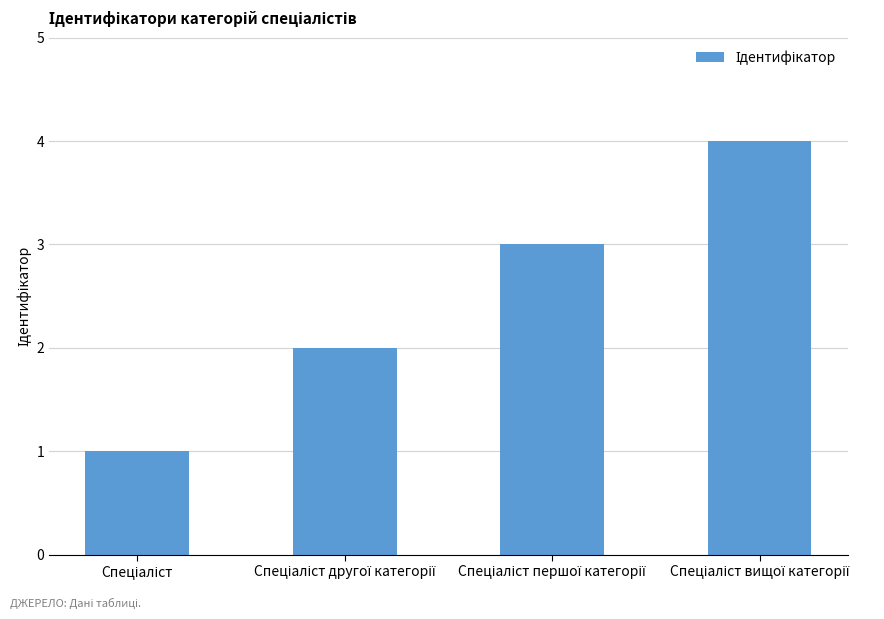

How many values are between 2 and 4?

3